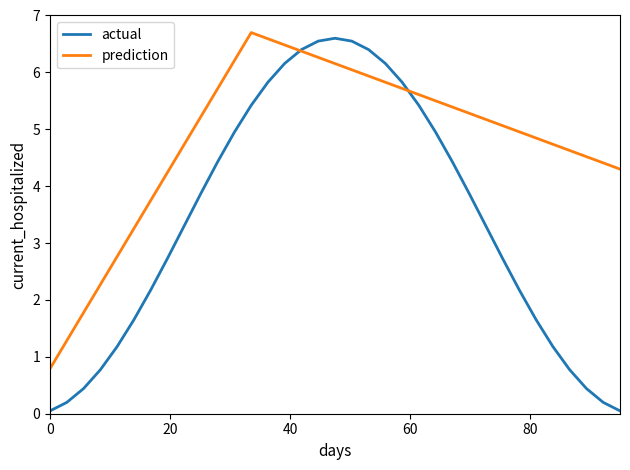

Which series has the largest range (max minus min)?

actual